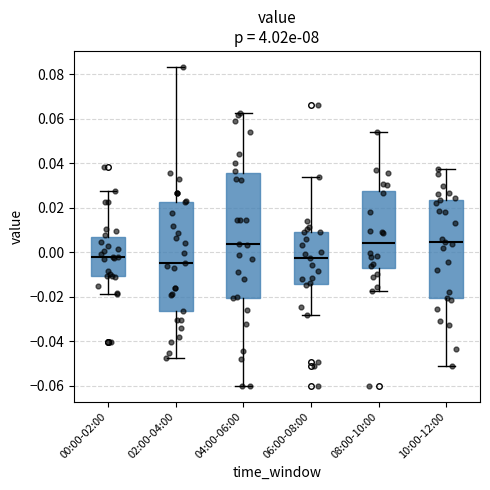

Reading left to right, transcribe this box plot: for each box, give where its median line is, the range the box spans, and where its two whiskers end, as read against the y-axis. The values are not printed on the chart, so give them approximately, as read against the axis.

00:00-02:00: median -0.002, box -0.010 to 0.006, whiskers -0.018 to 0.028
02:00-04:00: median -0.004, box -0.026 to 0.022, whiskers -0.048 to 0.084
04:00-06:00: median 0.004, box -0.020 to 0.036, whiskers -0.060 to 0.062
06:00-08:00: median -0.002, box -0.014 to 0.010, whiskers -0.028 to 0.034
08:00-10:00: median 0.004, box -0.006 to 0.028, whiskers -0.018 to 0.054
10:00-12:00: median 0.004, box -0.020 to 0.024, whiskers -0.052 to 0.038